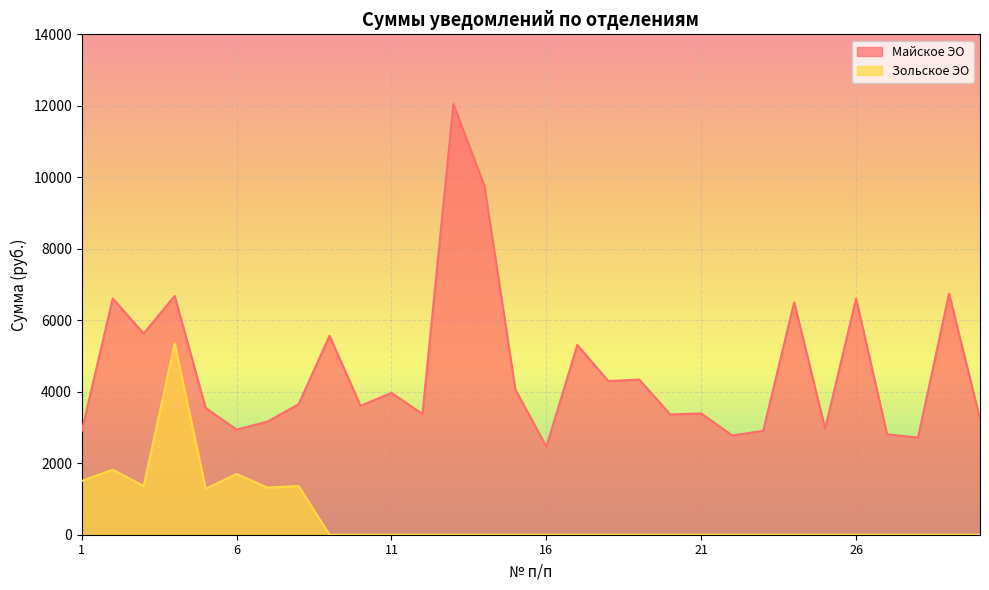

What is the total value across all series at 14?

9760.2